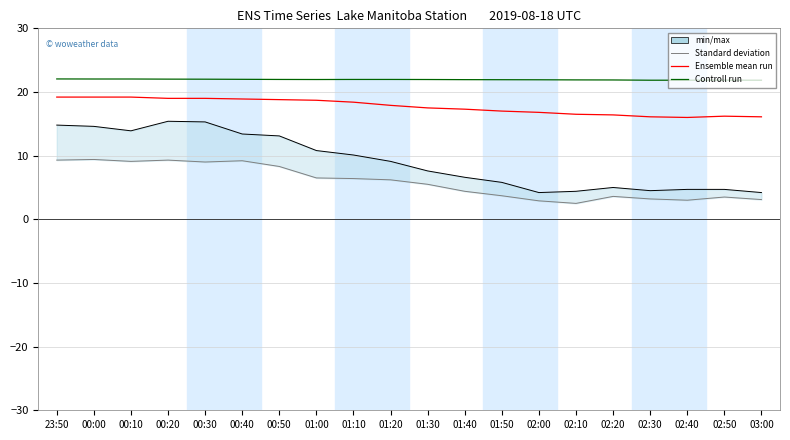

What is the sum of all wind_speed values?

118.1